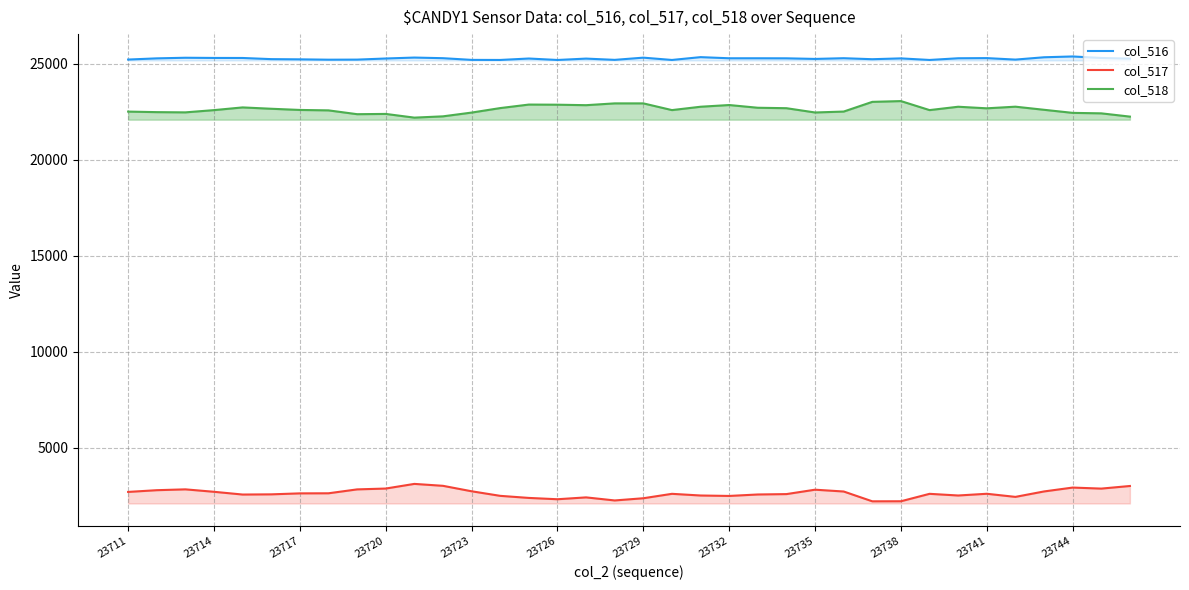

True or false: col_518 and col_517 cross at least once.

False